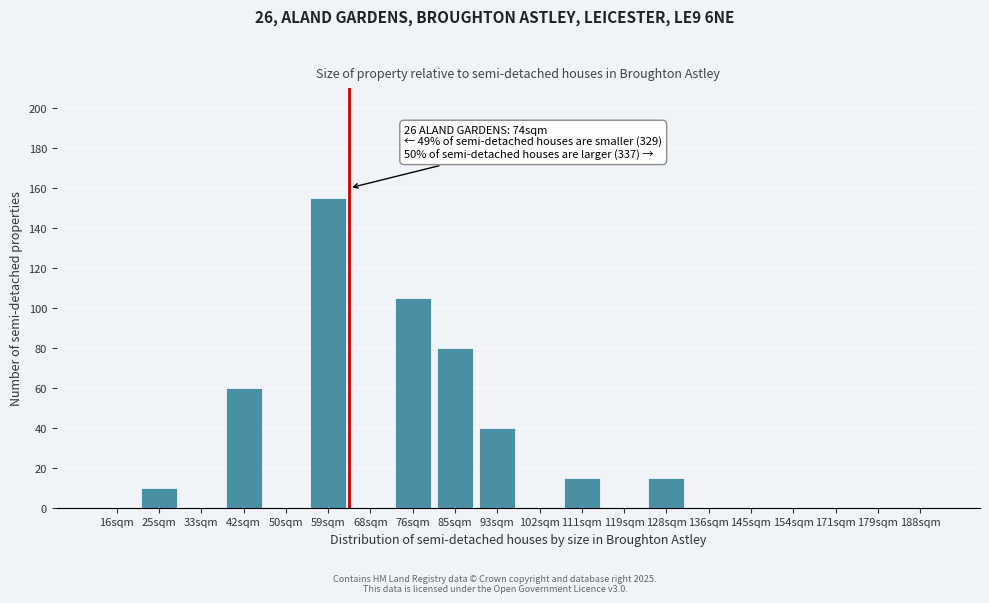

Reading left to right, list all the values displayed in this chart.

16sqm=0	25sqm=10	33sqm=0	42sqm=60	50sqm=0	59sqm=155	68sqm=0	76sqm=105	85sqm=80	93sqm=40	102sqm=0	111sqm=15	119sqm=0	128sqm=15	136sqm=0	145sqm=0	154sqm=0	171sqm=0	179sqm=0	188sqm=0